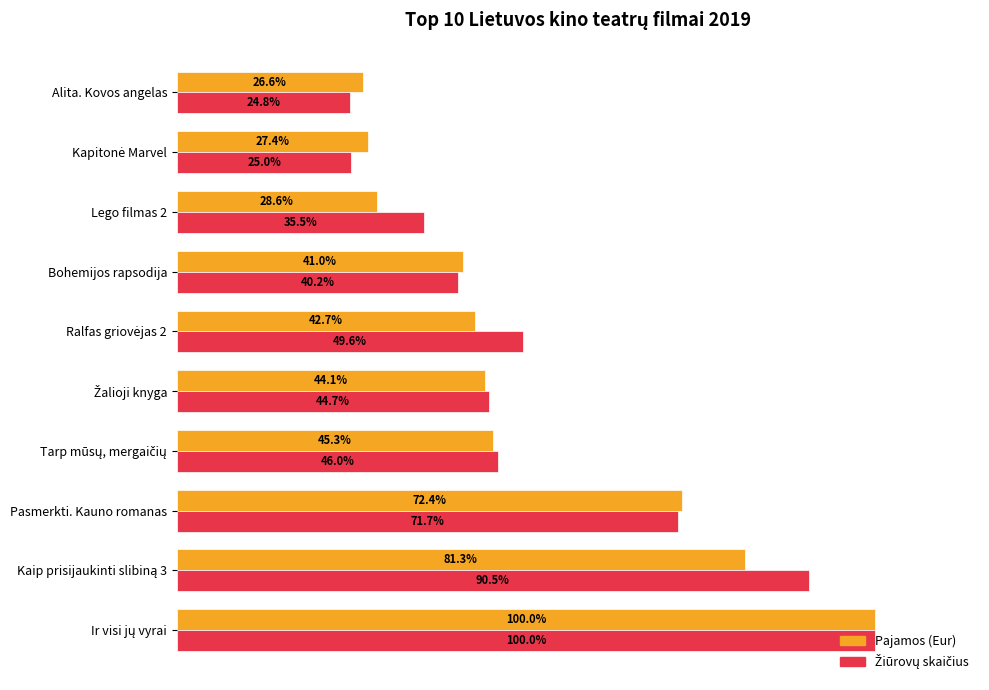

Which label corresponds to the smallest value in the chart?

Alita. Kovos angelas